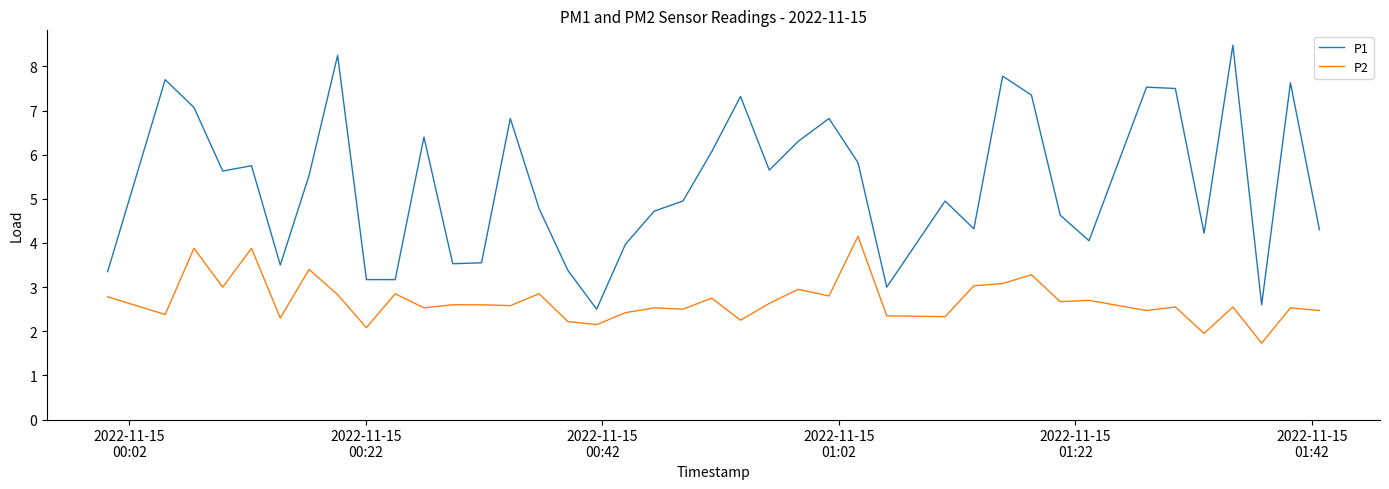

What is the minimum value for P1?

2.5